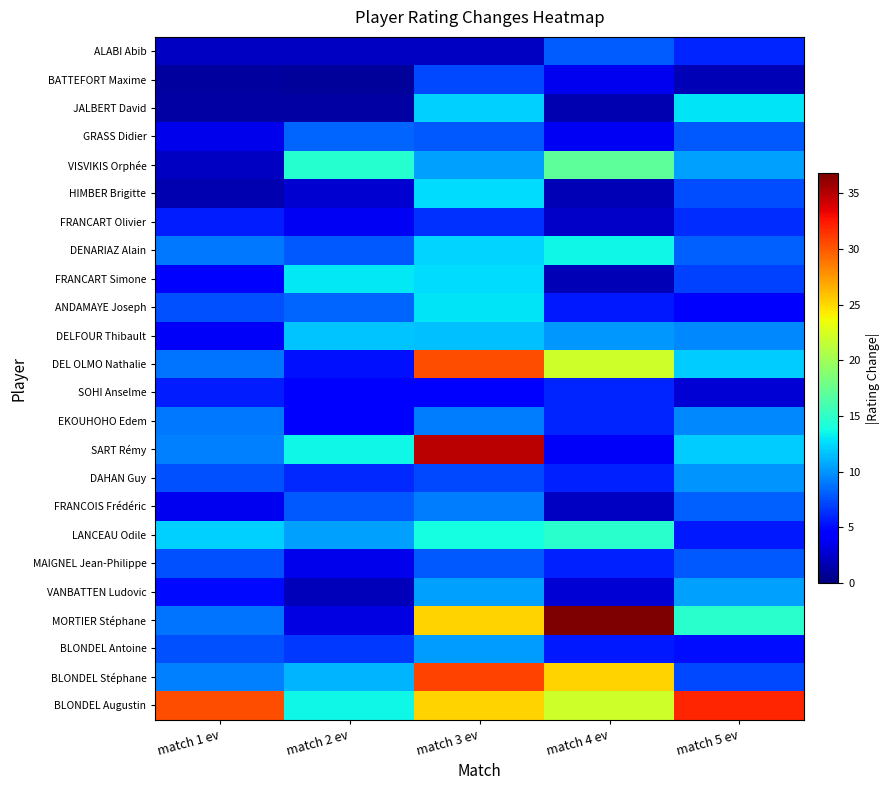

Rank the series by their maximum value, from highest to lowest.

MORTIER Stéphane, SART Rémy, BLONDEL Augustin, BLONDEL Stéphane, DEL OLMO Nathalie, VISVIKIS Orphée, LANCEAU Odile, DENARIAZ Alain, FRANCART Simone, JALBERT David, ANDAMAYE Joseph, HIMBER Brigitte, DELFOUR Thibault, VANBATTEN Ludovic, BLONDEL Antoine, DAHAN Guy, EKOUHOHO Edem, FRANCOIS Frédéric, GRASS Didier, ALABI Abib, MAIGNEL Jean-Philippe, BATTEFORT Maxime, FRANCART Olivier, SOHI Anselme